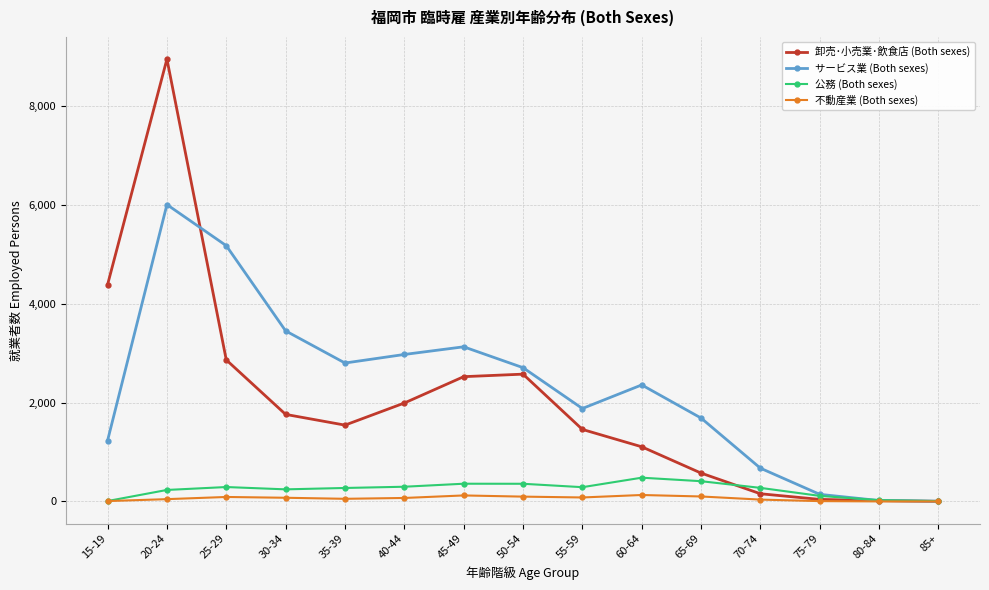

What is the highest value of the 卸売･小売業･飲食店 (Both sexes) series?

8946